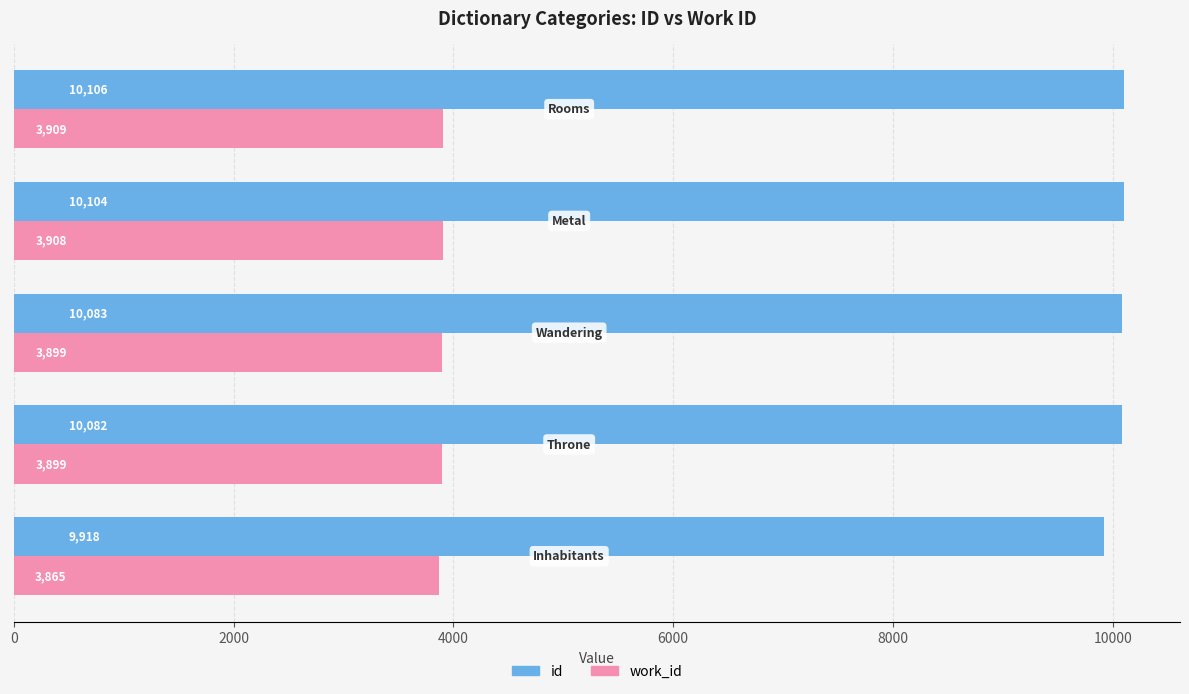

What is the greatest value displayed?

10106